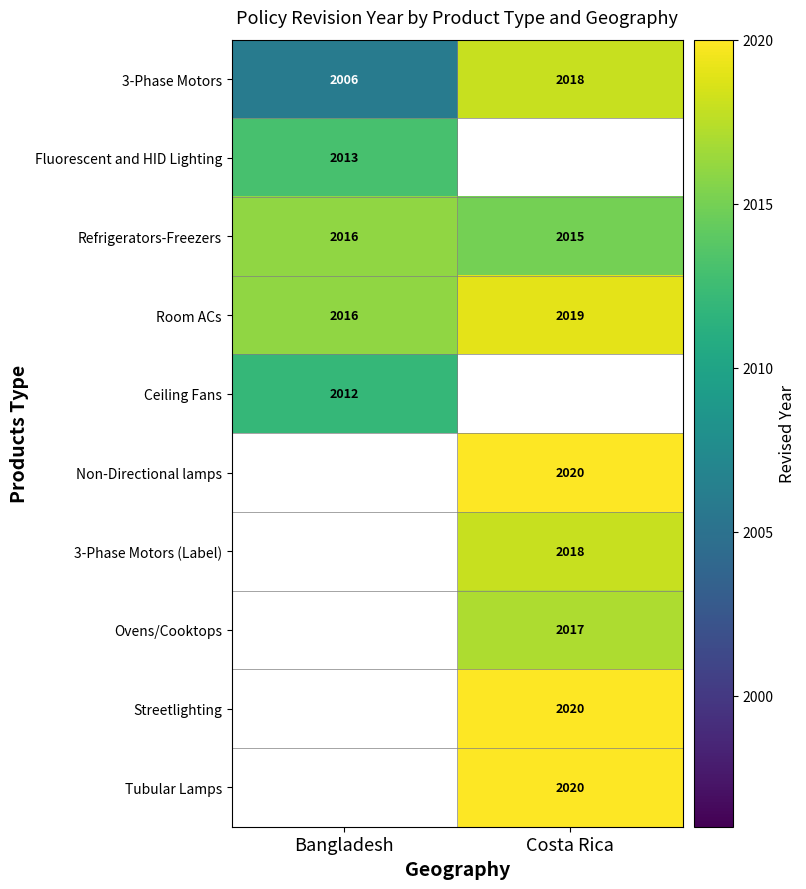

True or false: Refrigerators-Freezers has a value of 1378 at Bangladesh.

False